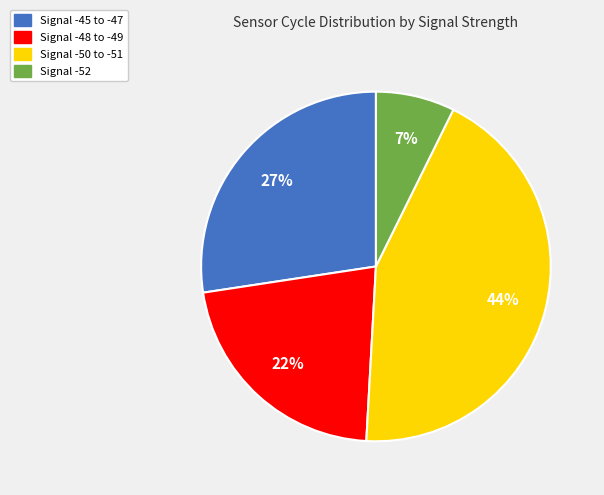

Do Signal -50 to -51 and Signal -52 together represent more than half of the pie?

Yes